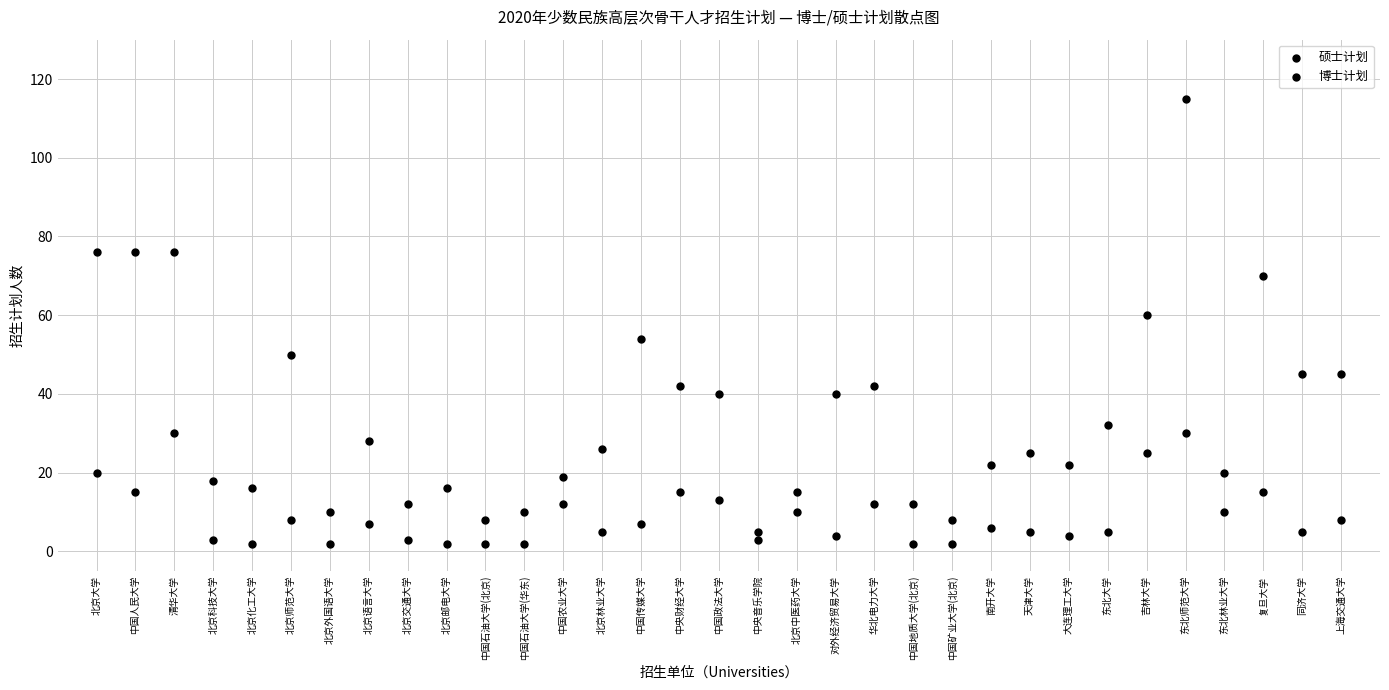

Count the number of points in this scatter plot.

66